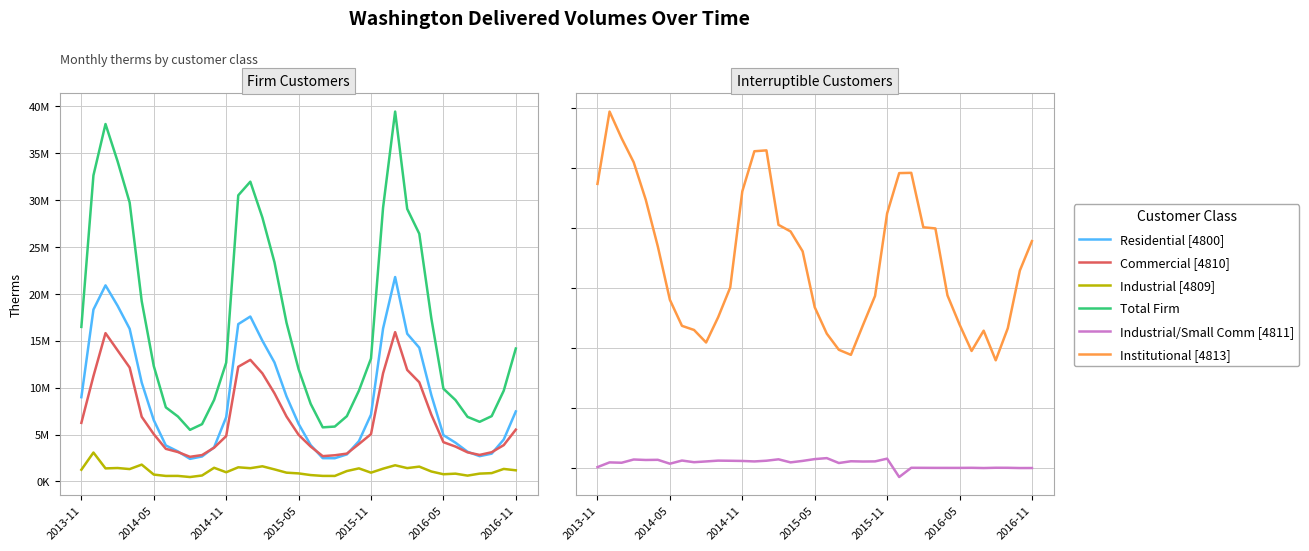

How many data points in Institutional [4813] are above 329121?

18